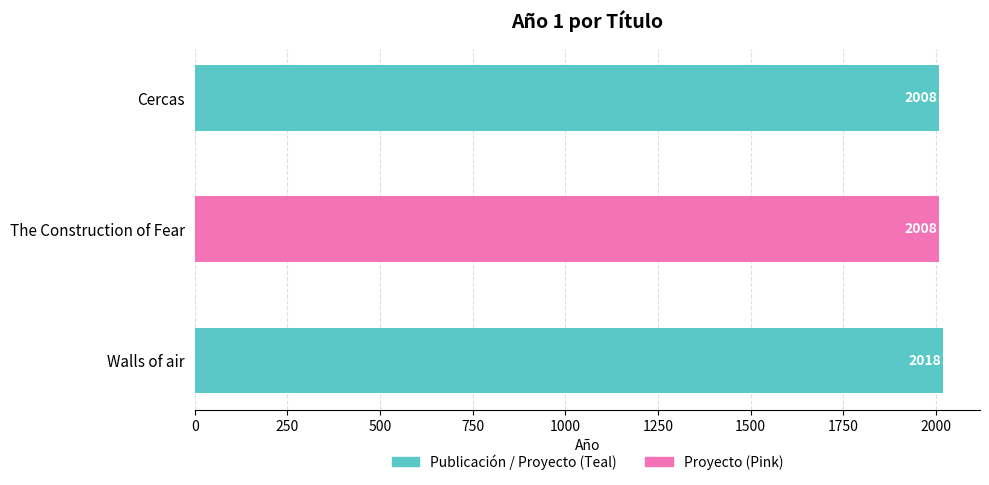

Are the bars horizontal?

Yes